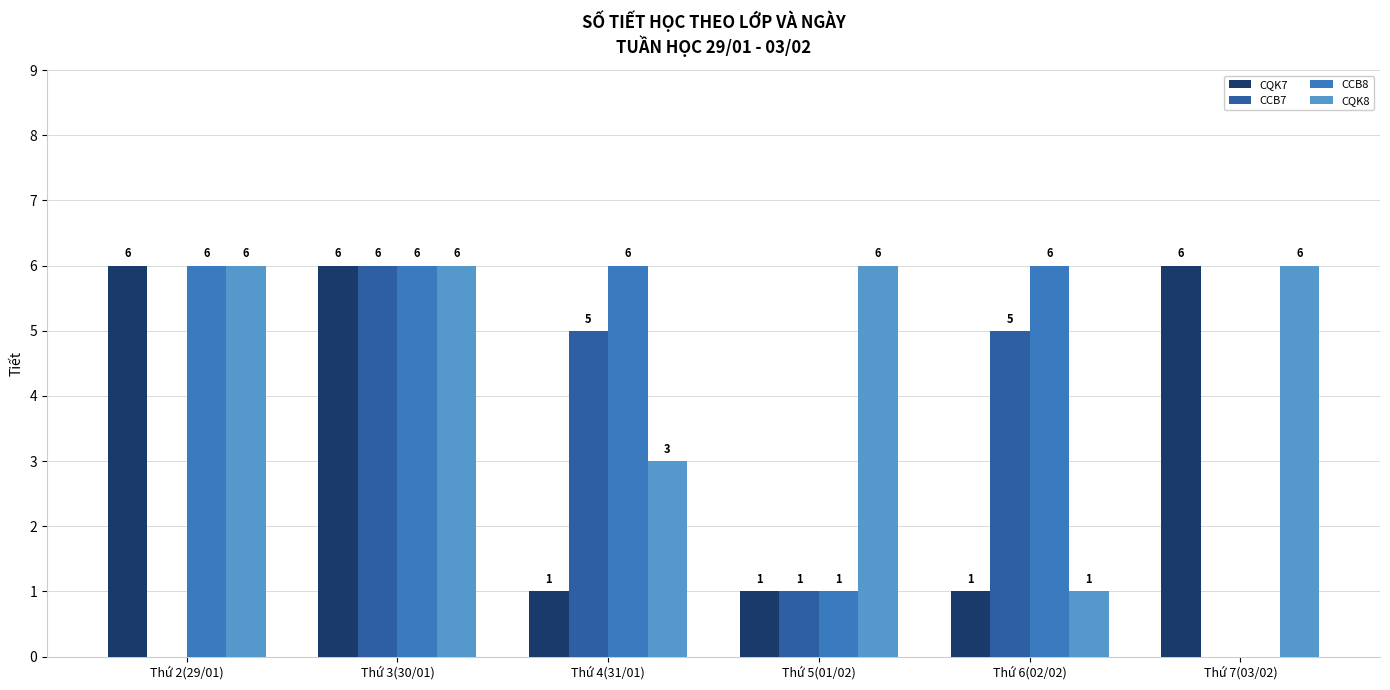

Which series has the largest total across all categories?

CQK8